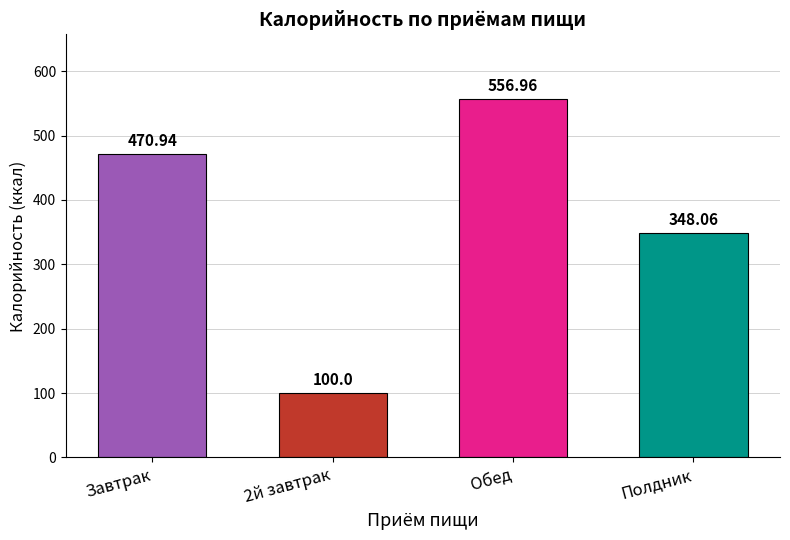

At which label does Калорийность (Сад) reach its minimum?

2й завтрак